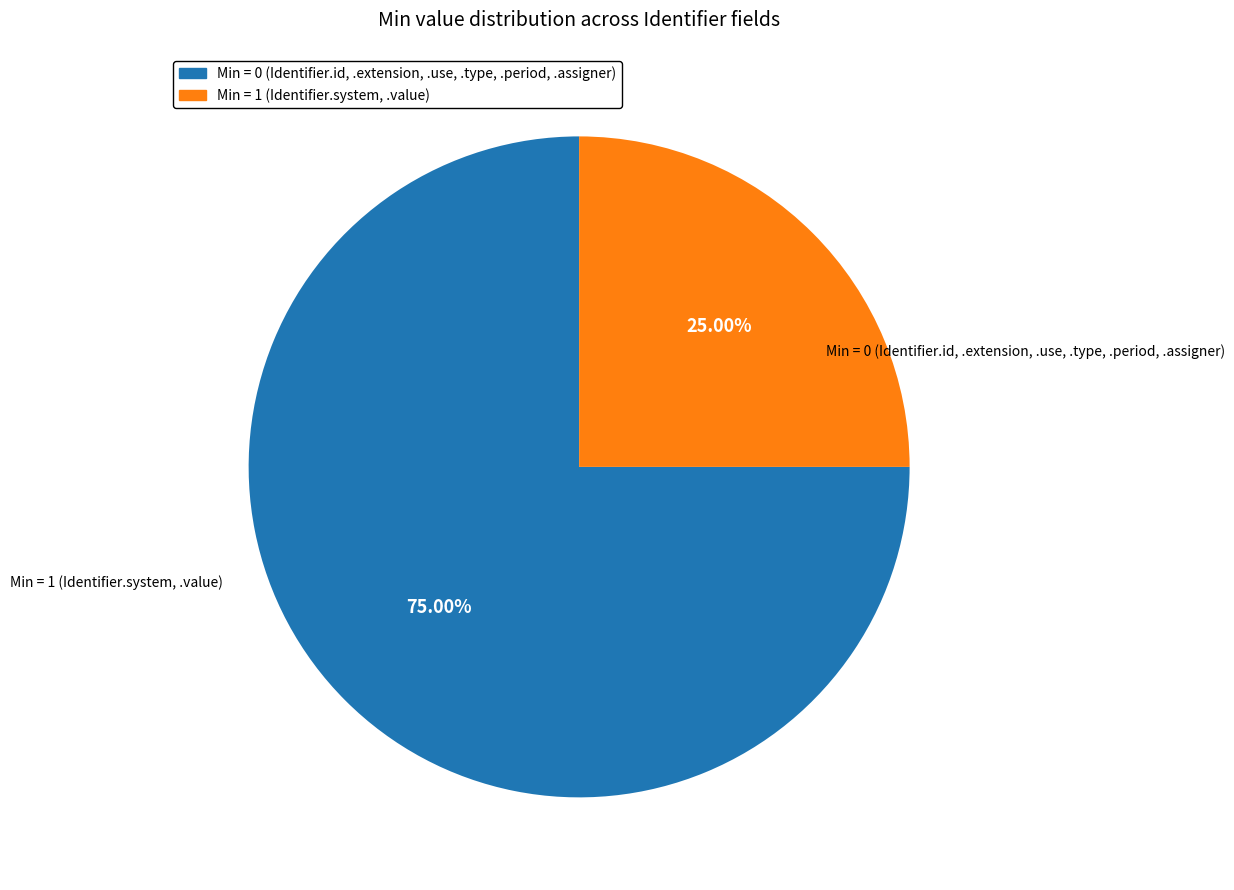

Is there a majority slice in this chart?

Yes